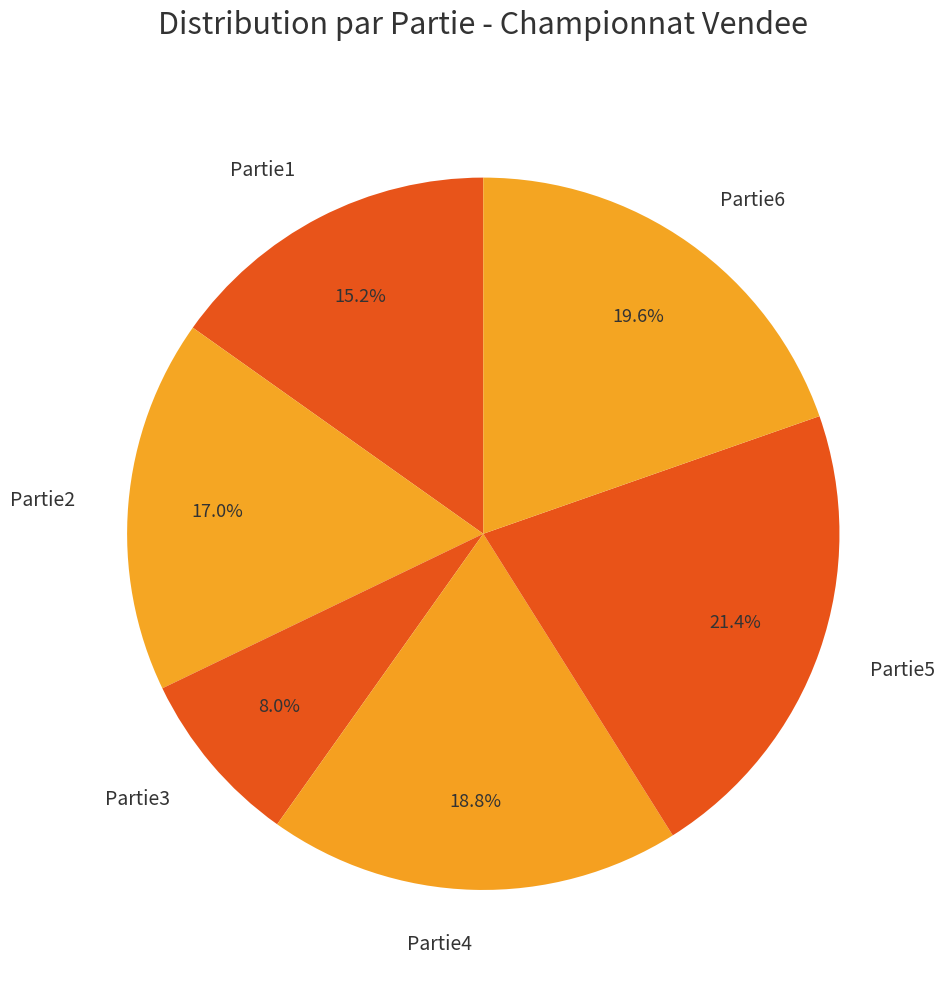

What percentage is the Partie2 slice, to the nearest percent?

17%